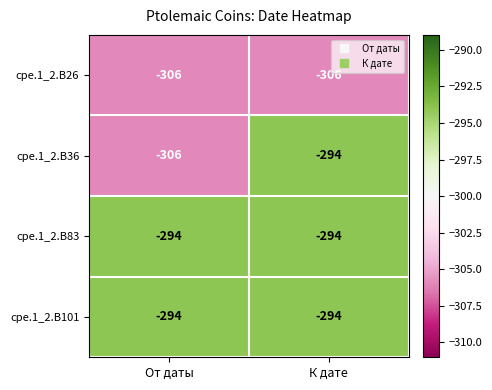

Reading left to right, extract all data points from this chart.

cpe.1_2.B26: -306	-306
cpe.1_2.B36: -306	-294
cpe.1_2.B83: -294	-294
cpe.1_2.B101: -294	-294